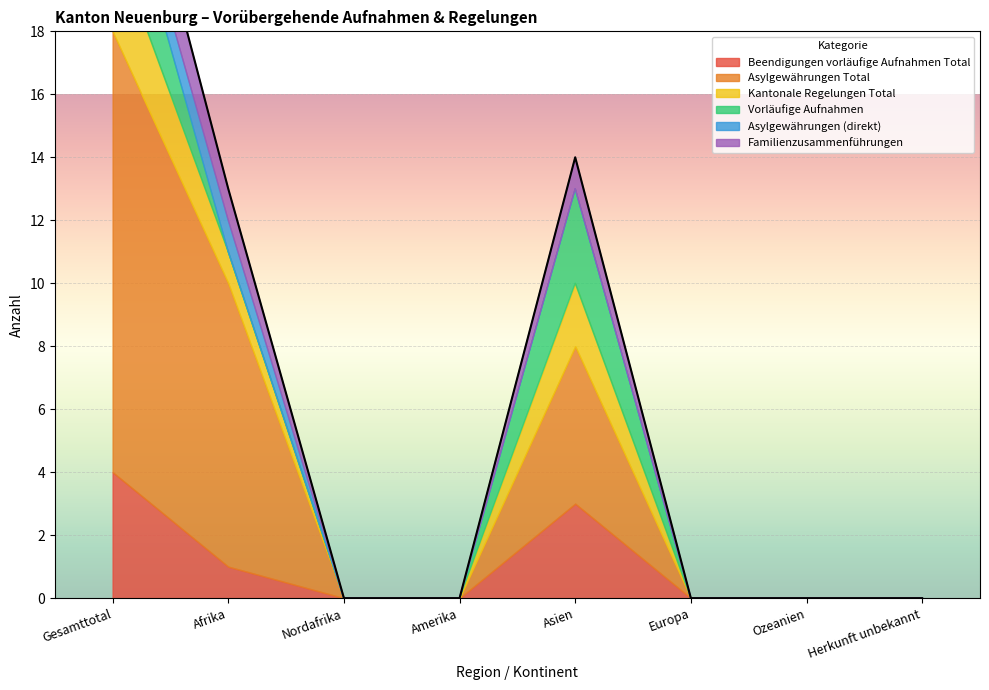

How many series are shown in this chart?

6